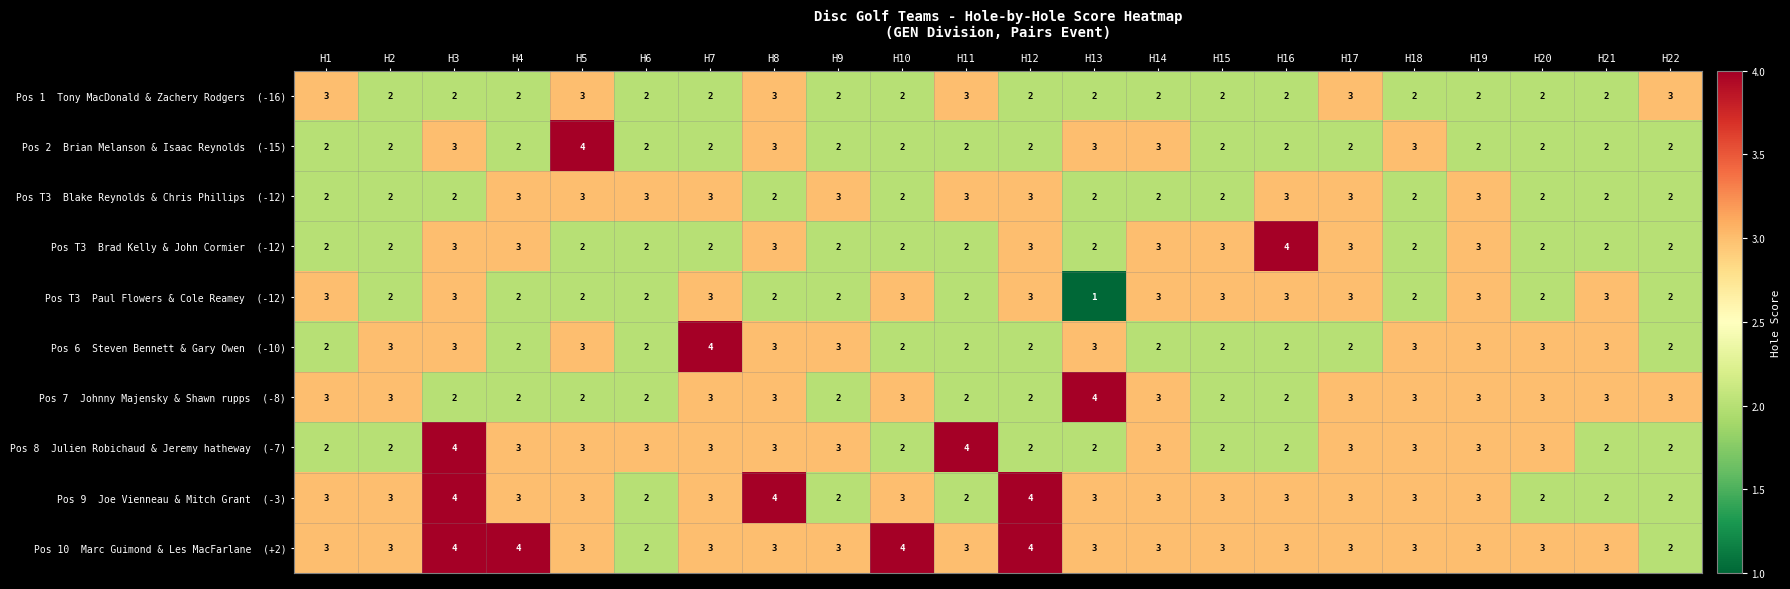

What is the greatest value displayed?

4